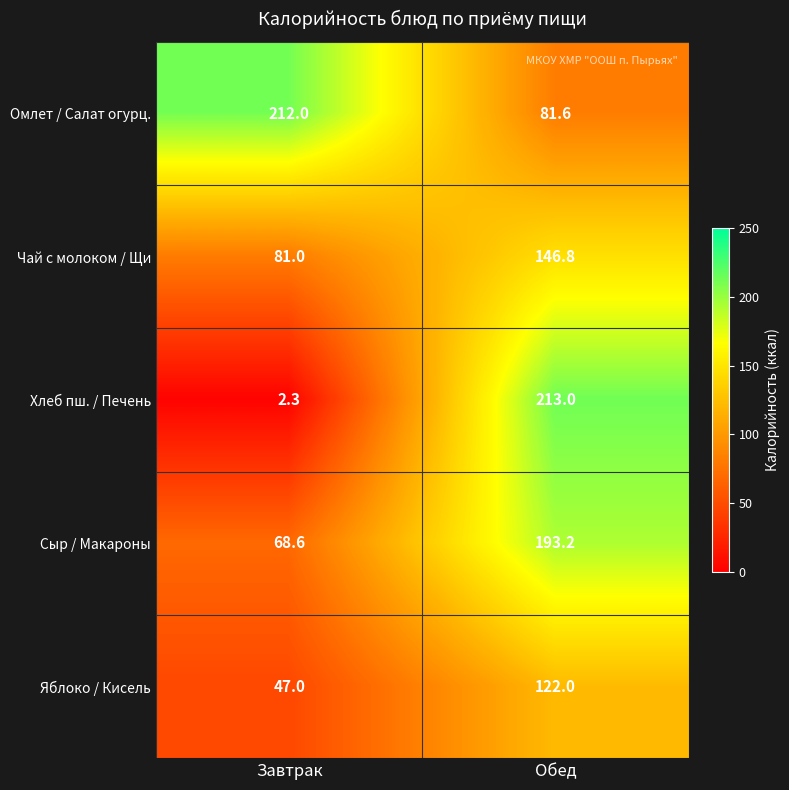

List the labels in order of Яблоко / Кисель value, largest first.

Обед, Завтрак